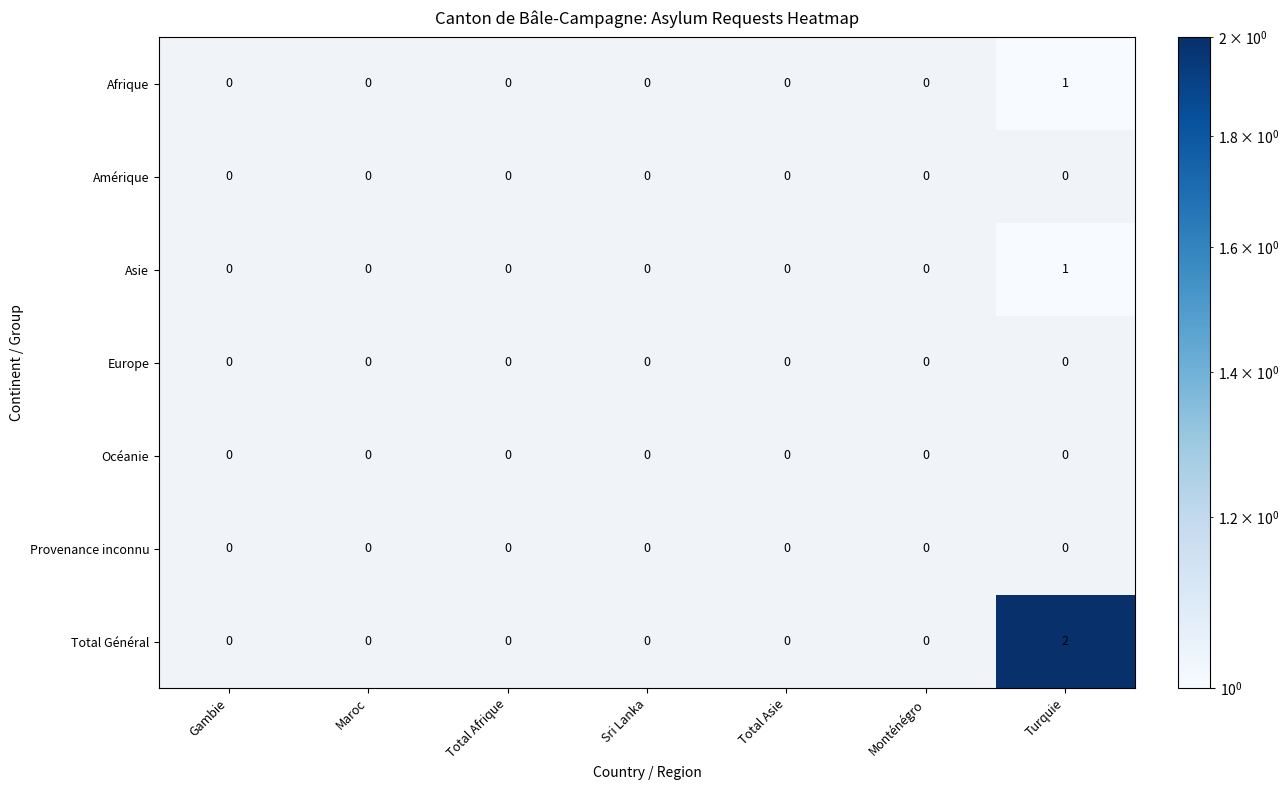

Between Gambie and Total Asie, which is larger?

Total Asie